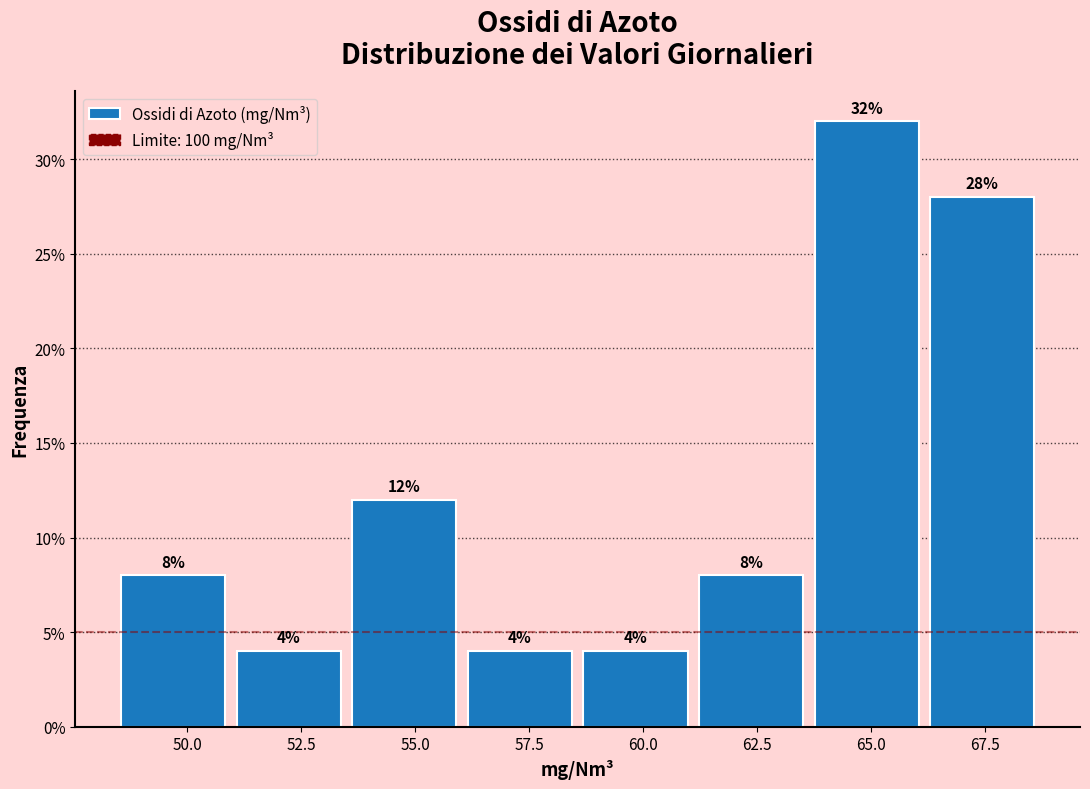

Reading left to right, transcribe this chart: for each bar, give the range it covers on the x-axis and its height. The bar edges are not printed on the chart, so give them approximately, as read against the axis.

48.5 to 51.0: 8
51.0 to 53.5: 4
53.5 to 56.0: 12
56.0 to 58.5: 4
58.5 to 61.0: 4
61.0 to 63.5: 8
63.5 to 66.0: 32
66.0 to 68.5: 28